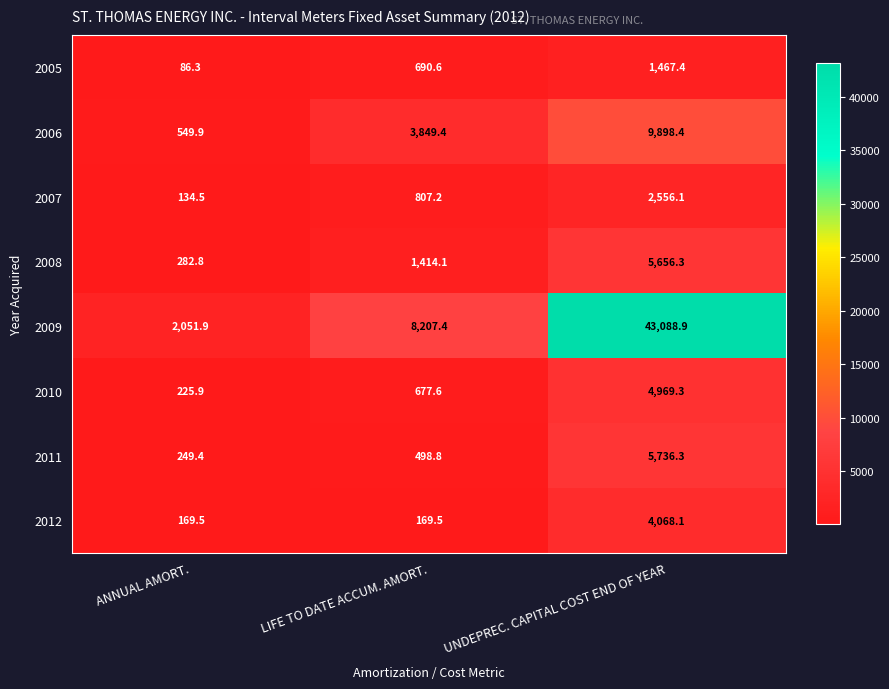

How many series are shown in this chart?

8